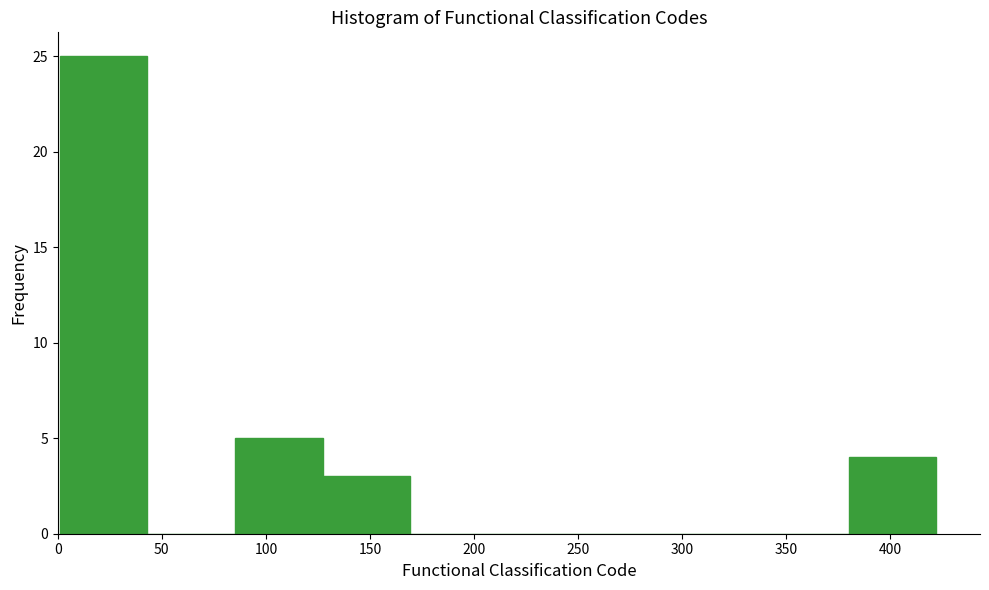

Reading left to right, transcribe this chart: for each bar, give the range it covers on the x-axis and its height. Neither the bar edges nor the heights are printed on the chart, so give them approximately, as read against the axes.

0 to 45: 25
45 to 85: 0
85 to 125: 5
125 to 170: 3
170 to 210: 0
210 to 255: 0
255 to 295: 0
295 to 340: 0
340 to 380: 0
380 to 420: 4